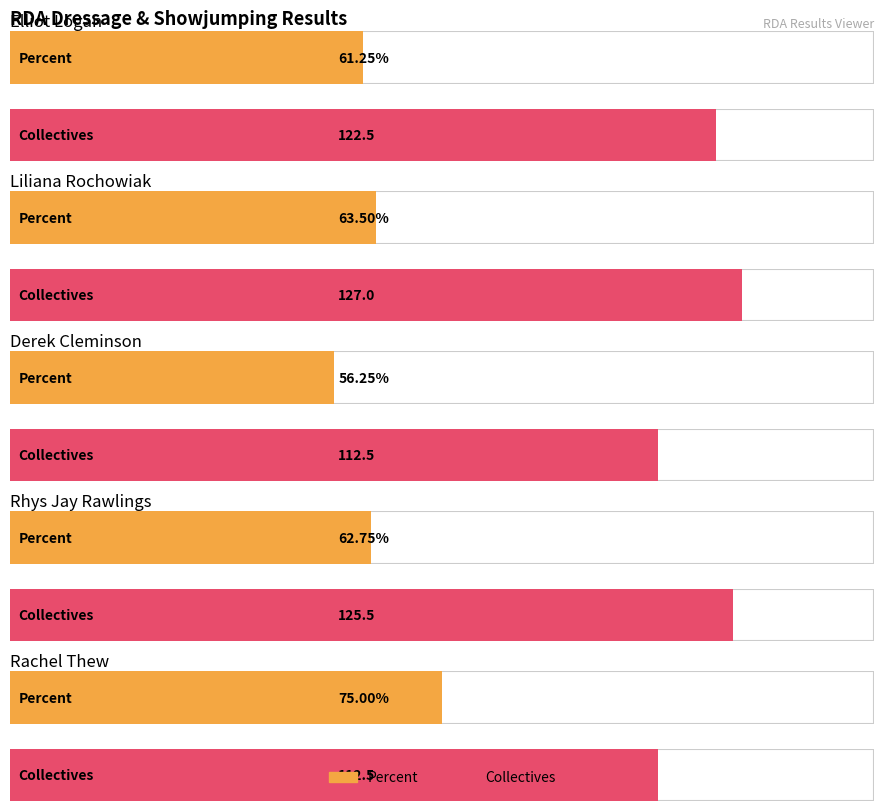

The Collectives series shows 60.1 at Elliot Logan. True or false?

False